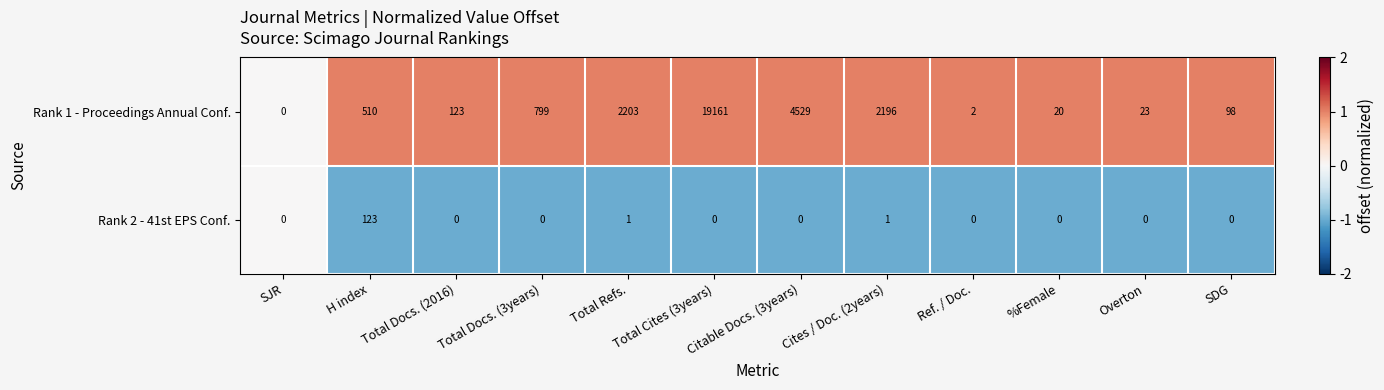

How many values in the Rank 2 - 41st EPS Conf. series exceed 0?

3